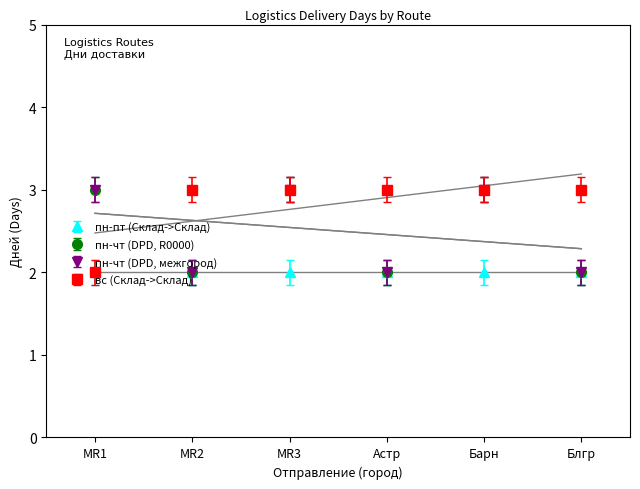

Which has a higher value, MR1 or Астр?

MR1